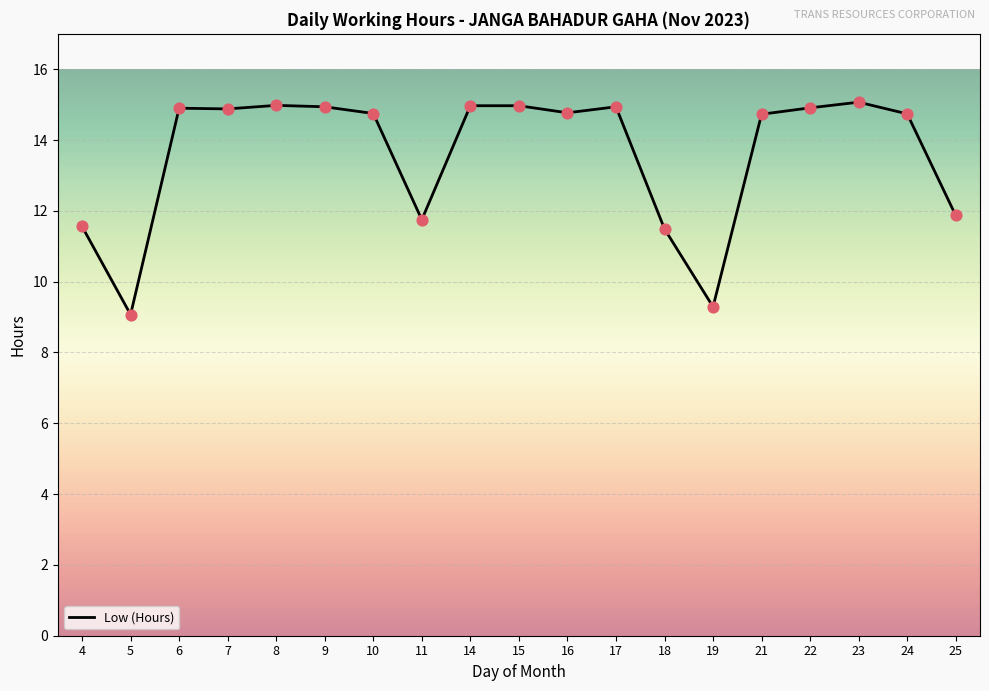

What is the change in value from 11 to 18?

-0.3